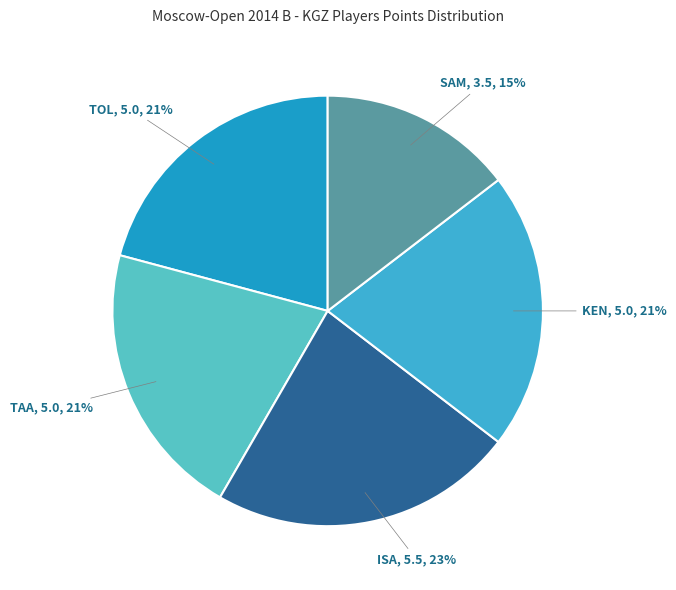

How many slices are in this pie chart?

5